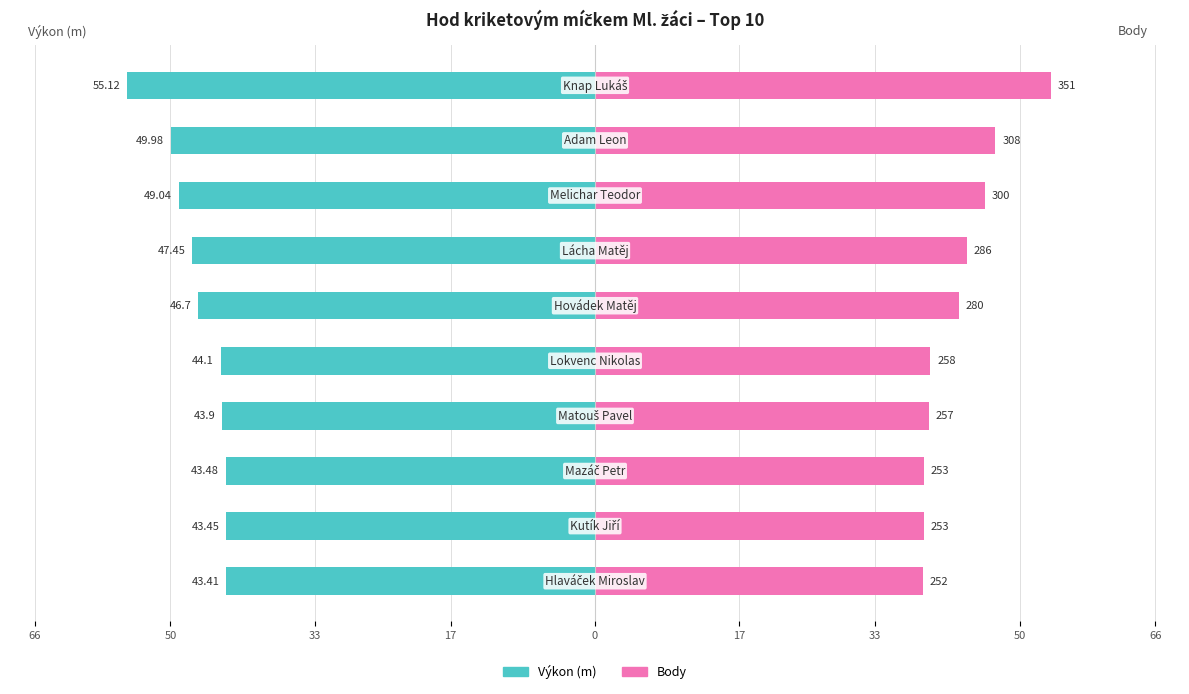

Rank the series by their maximum value, from highest to lowest.

Body, Výkon